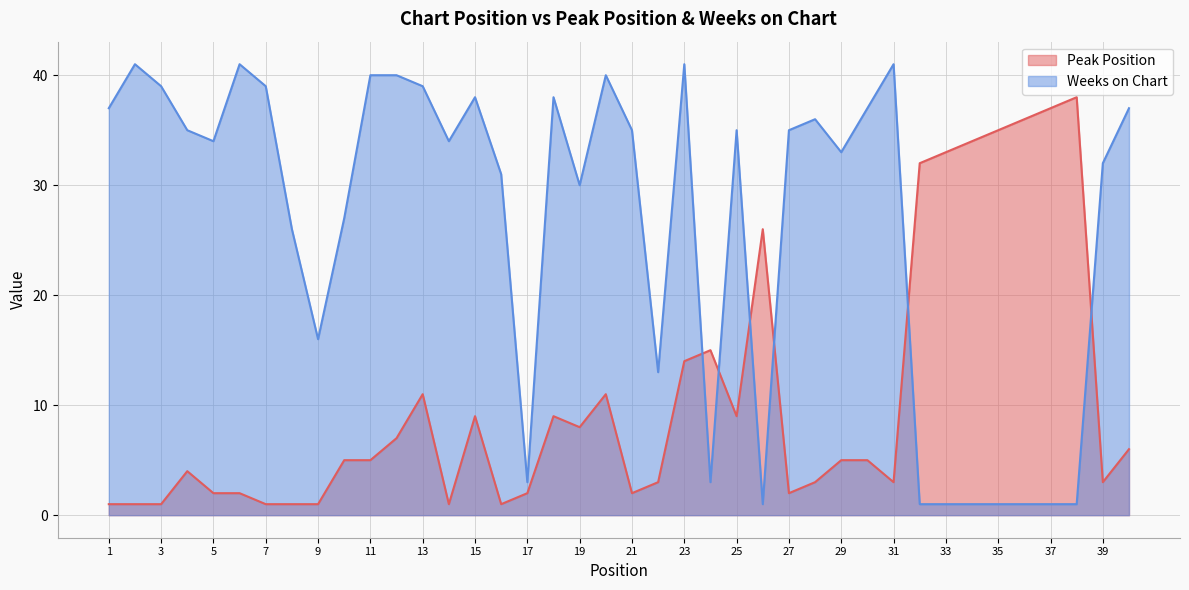

What is the smallest value displayed?

1